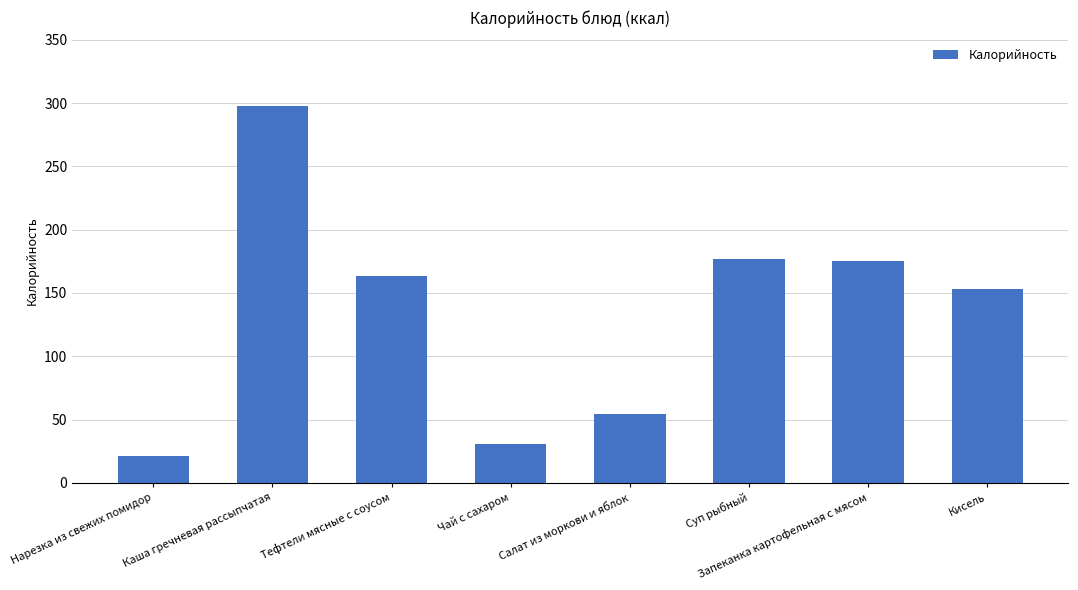

What is the label of the 6th bar from the right?

Тефтели мясные с соусом